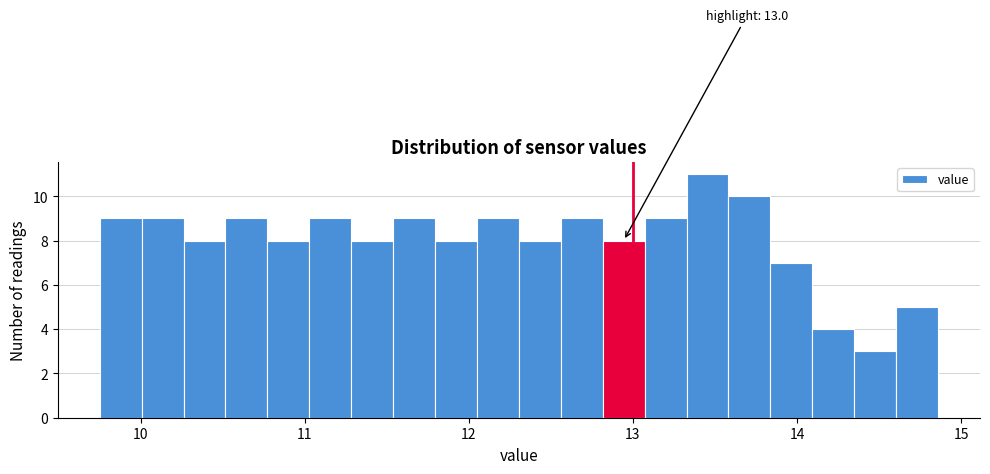

Around what value on the x-axis is the tallest bar? Give the approximate position of its centre, as read against the axis.

13.5